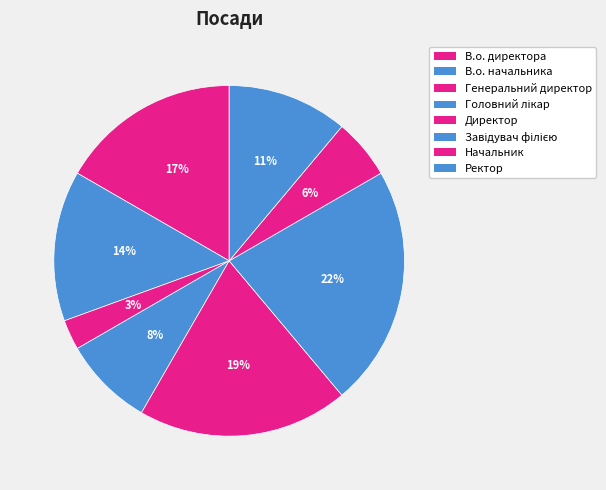

What is the ratio of the value at Начальник to the value at Директор?

0.3